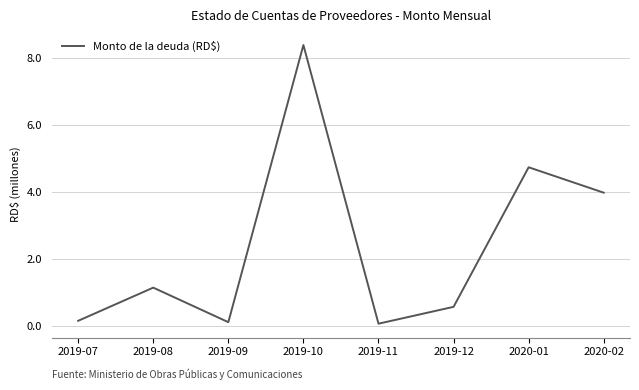

How many series are shown in this chart?

1